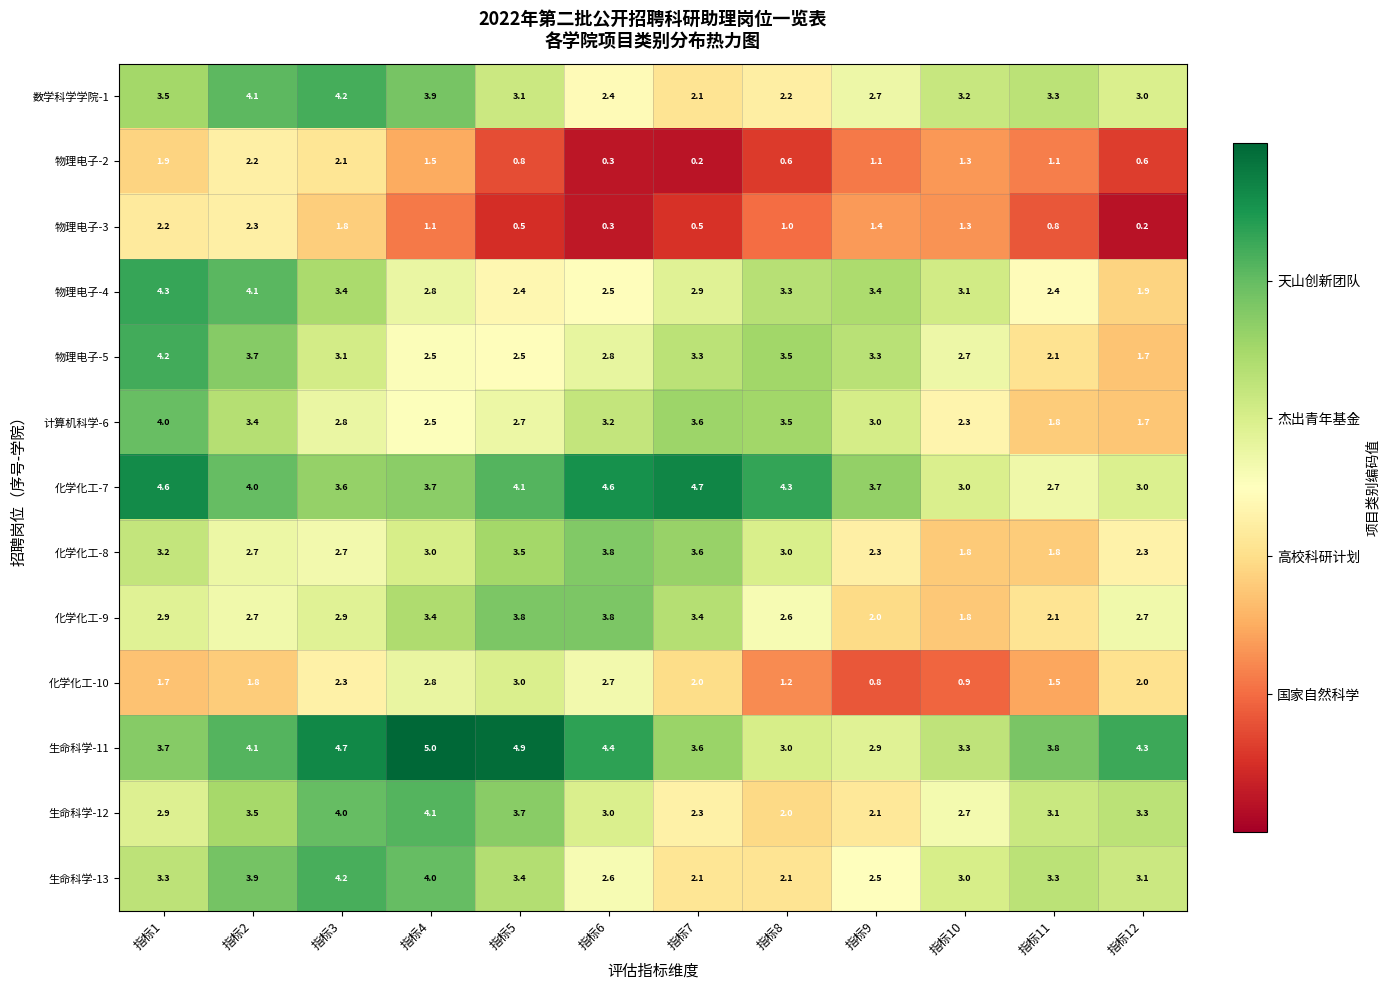

How many data points does each series have?

12